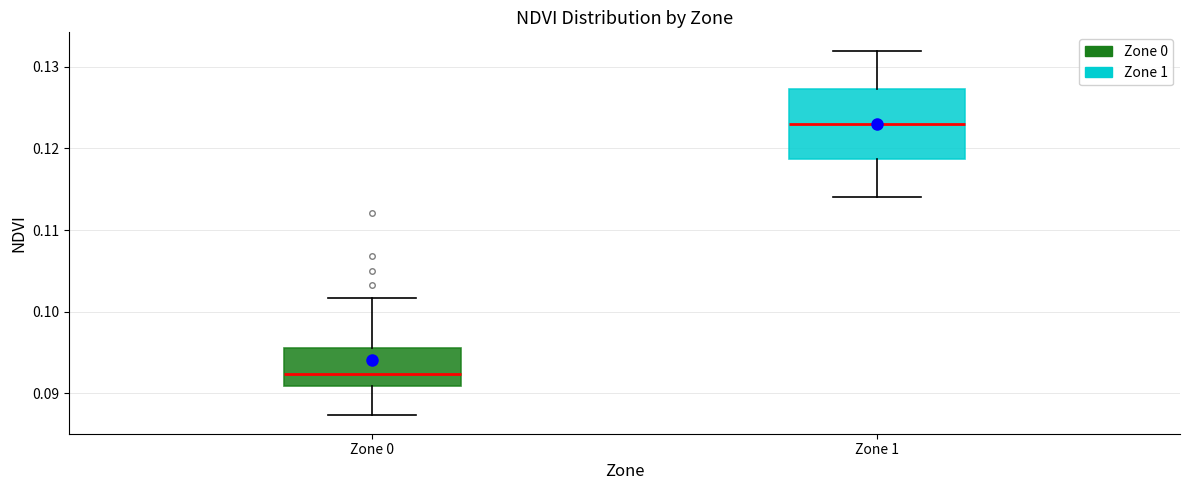

Comparing the boxes themselves (not the whiskers), which one is the tallest?

Zone 1